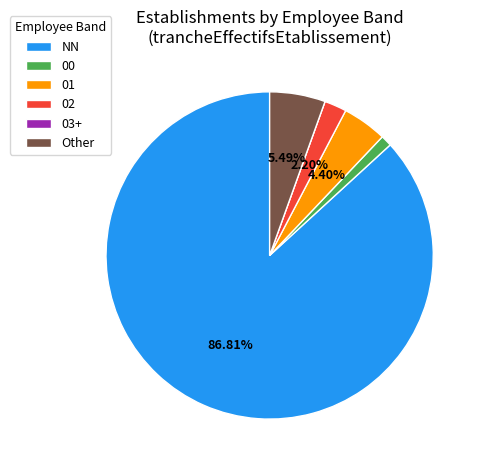

Do NN and 02 together represent more than half of the pie?

Yes